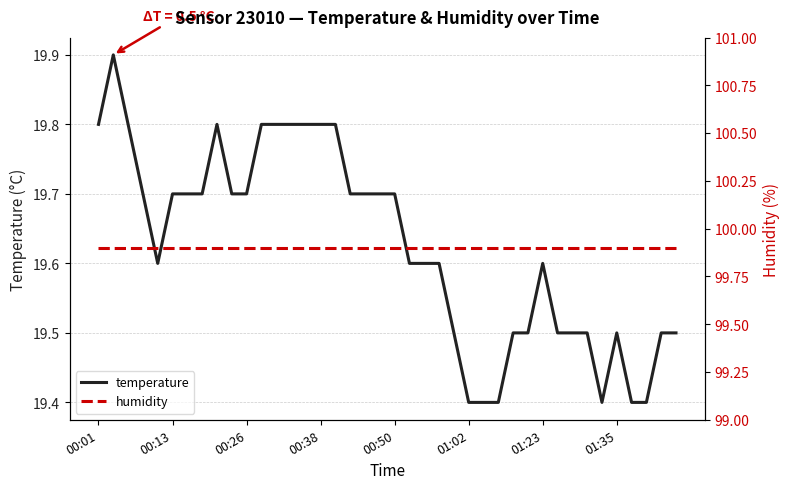

True or false: humidity has more than 2 points higher than both neighbors.

False